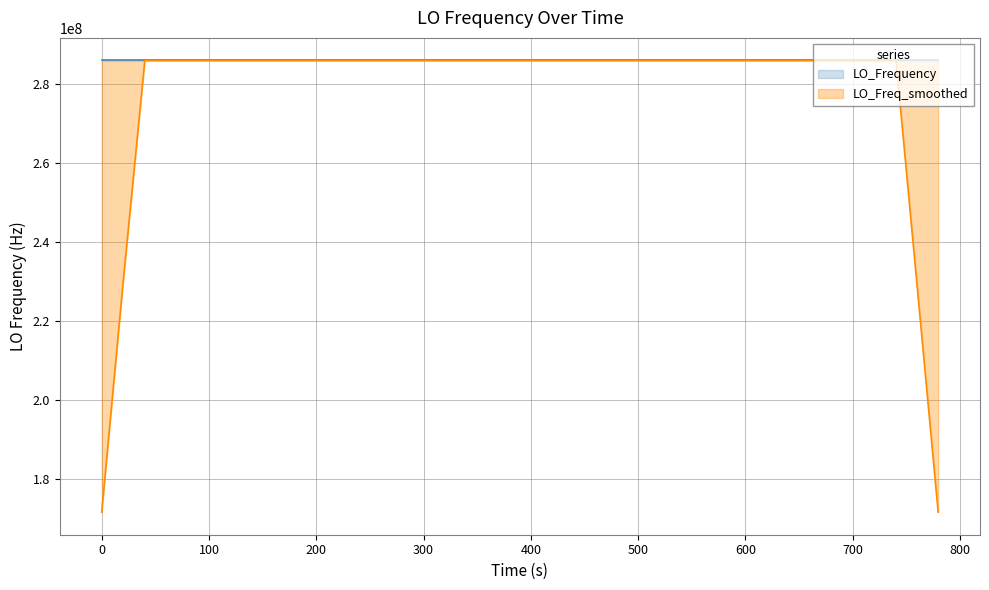

What is the difference between the second highest and second lowest values in the LO_Freq_smoothed series?

114431520.1